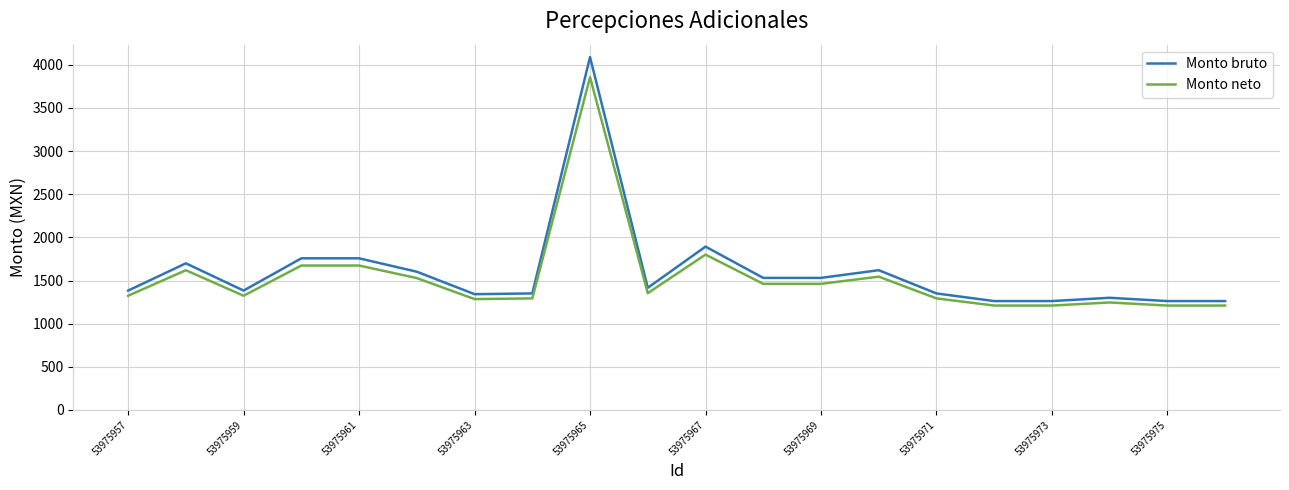

List the series in order of their peak value, lowest first.

Monto neto, Monto bruto